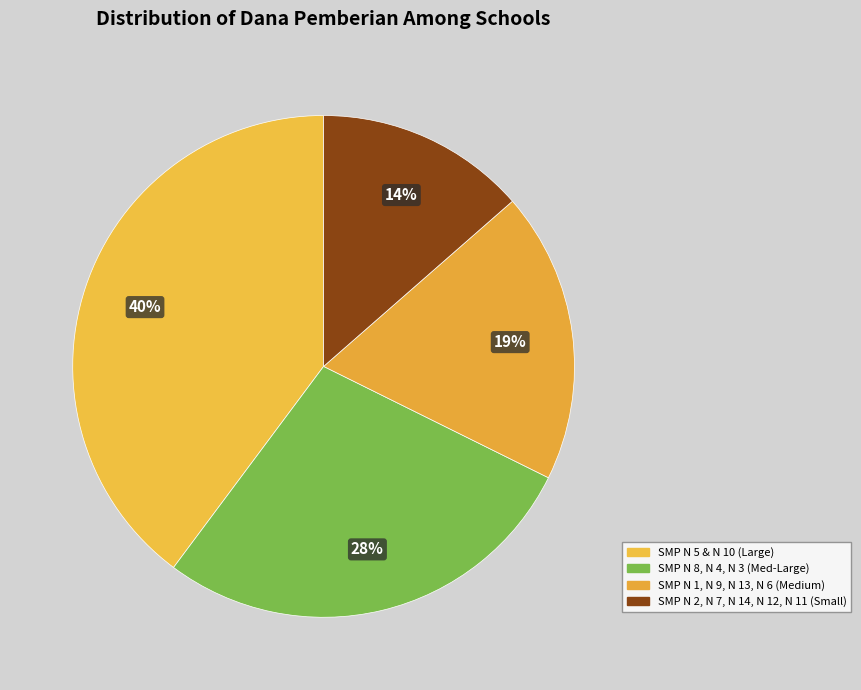

How many segments does this pie chart have?

4